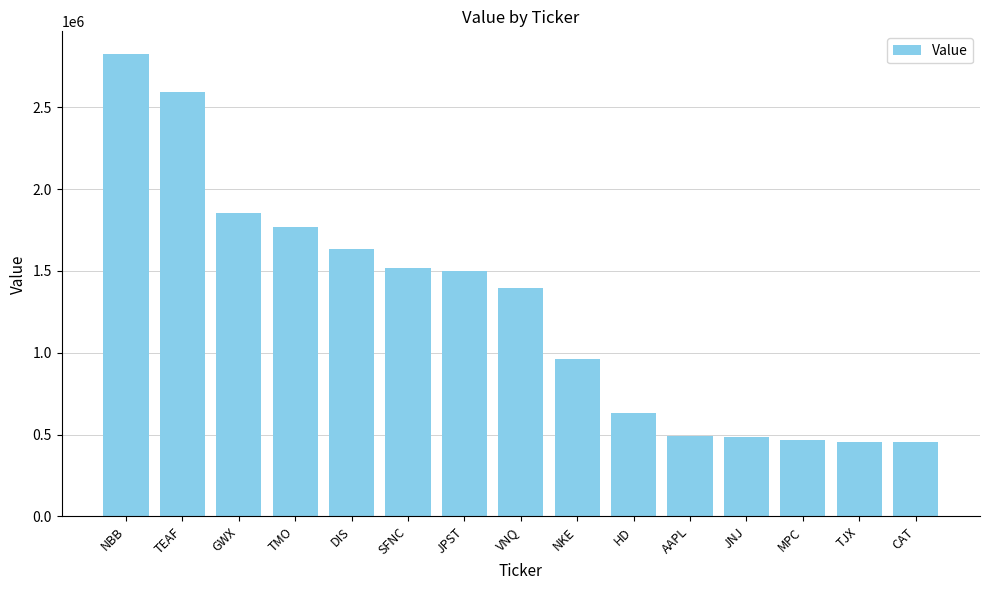

What is the ratio of the value at TMO to the value at HD?

2.8